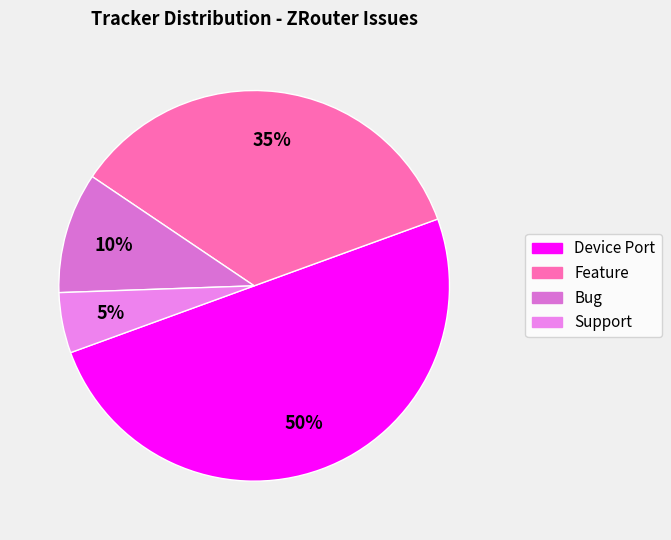

To the nearest percent, what percentage of the pie is Bug?

10%